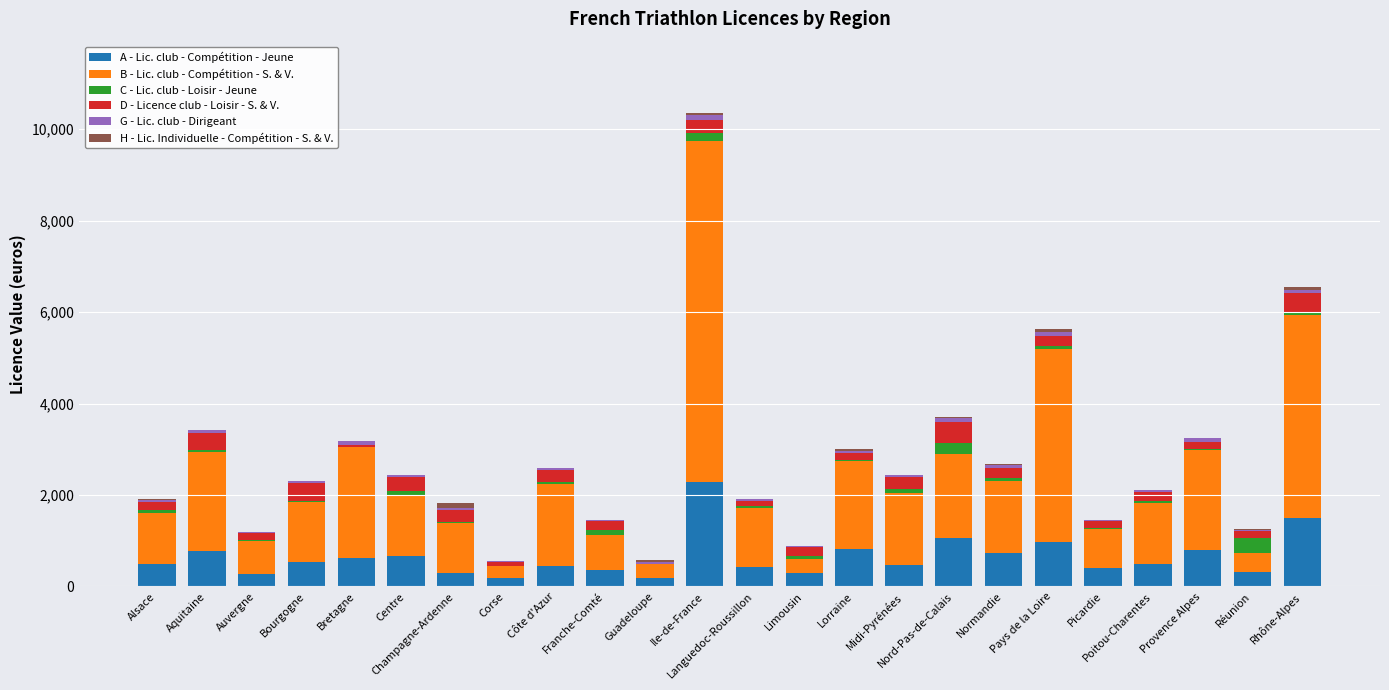

At which category is the sum across all series the highest?

Ile-de-France